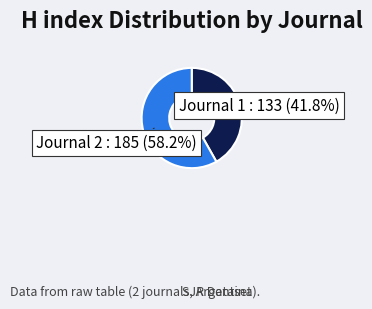

Is there any slice that represents more than half of the pie?

Yes